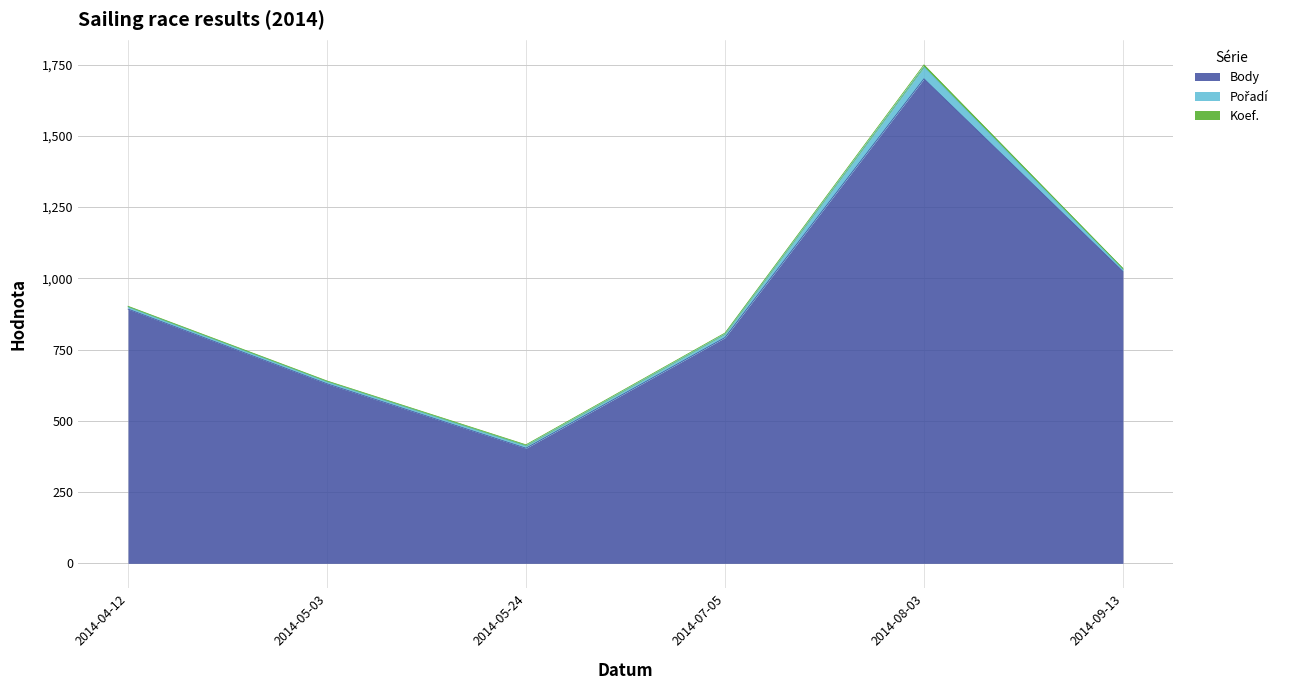

Is it true that Koef. equals 4 at 2014-09-13?

True